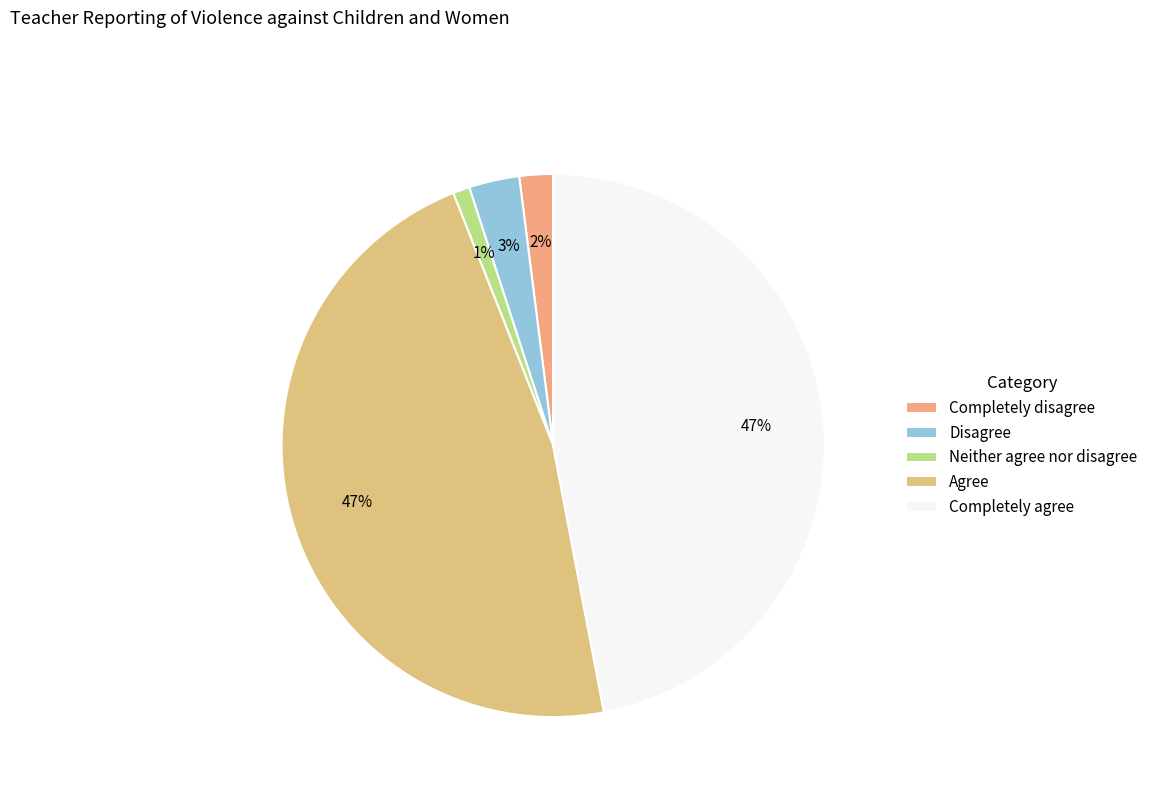

What is the smallest slice in the pie chart?

Neither agree nor disagree